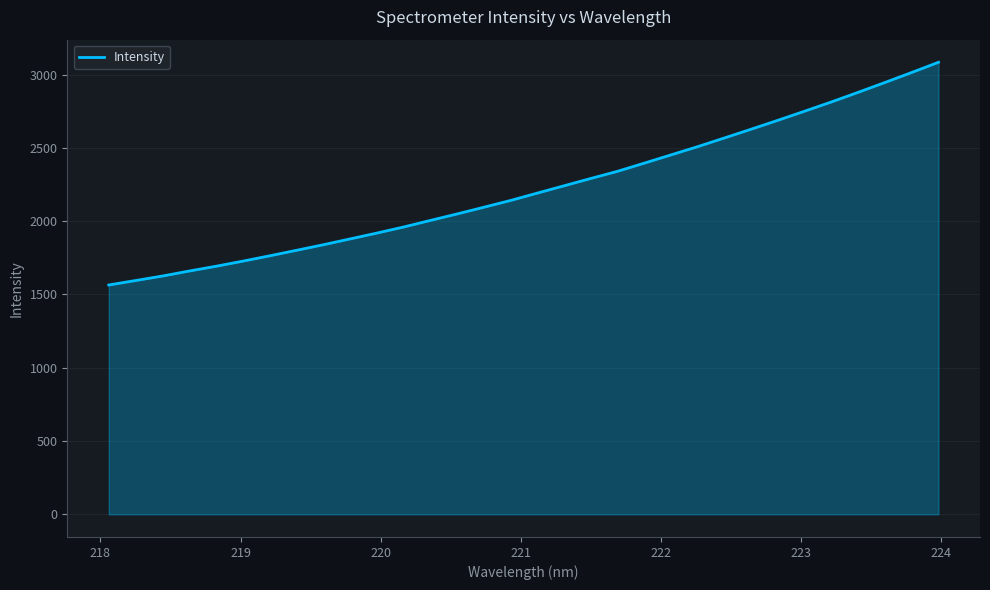

What is the minimum value shown in the chart?

1564.8